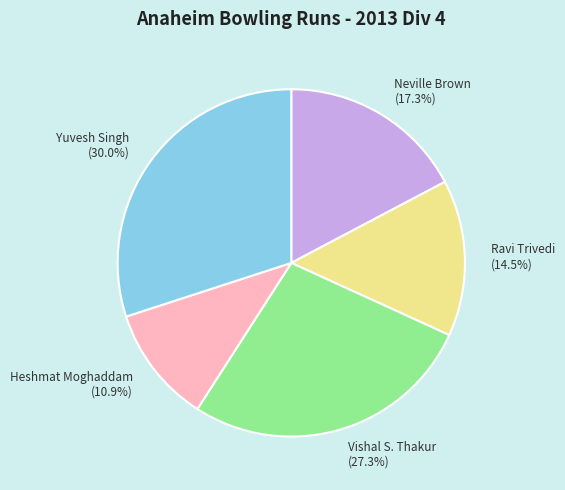

Approximately how many times larger is the value at Yuvesh Singh compared to Vishal S. Thakur?

1.1